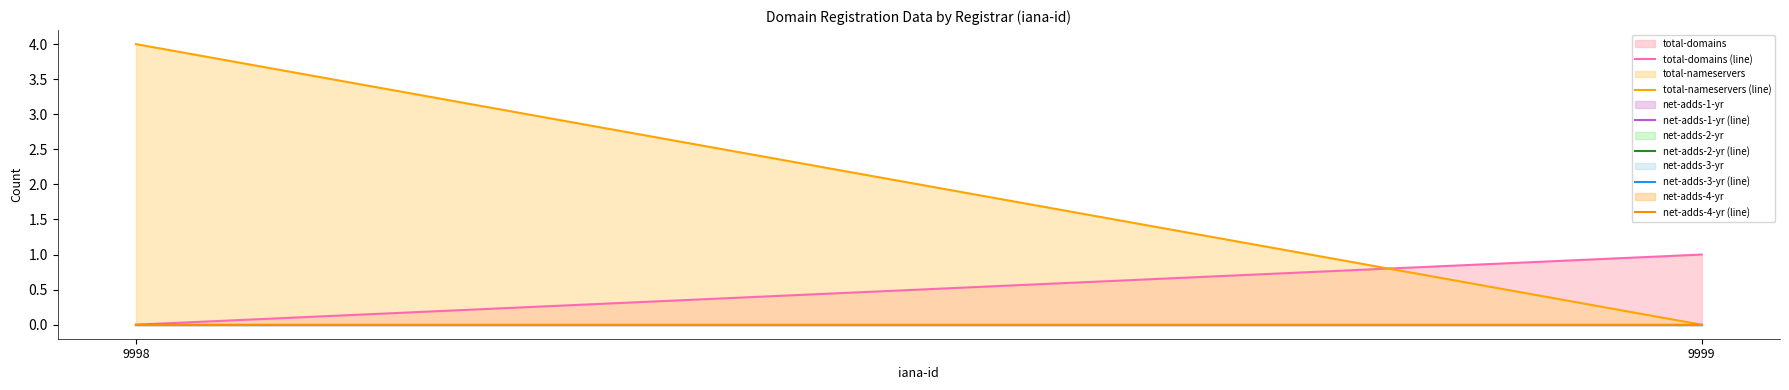

Rank the categories by net-adds-4-yr (line) value from lowest to highest.

9998, 9999